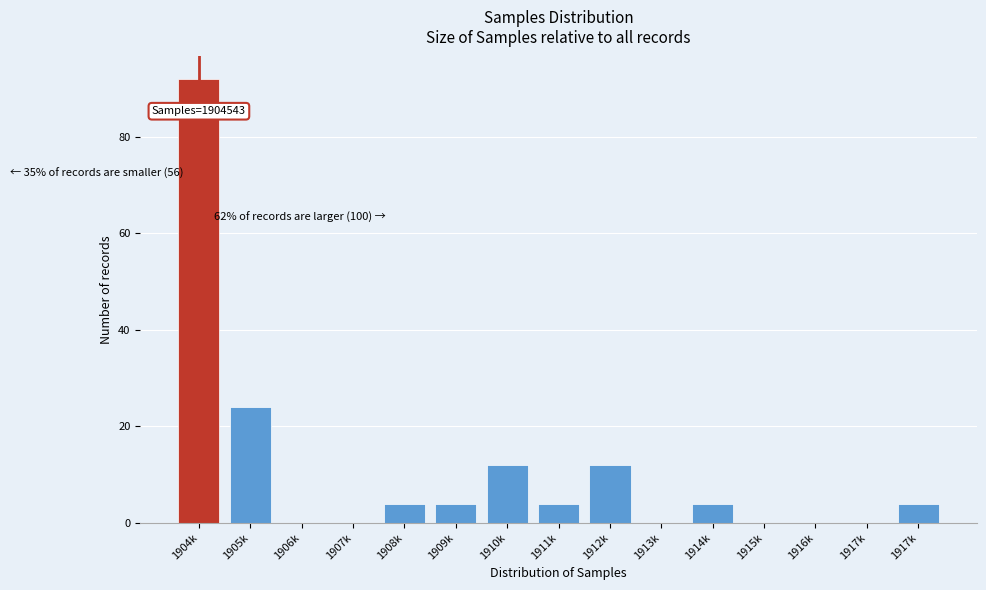

How many series are shown in this chart?

1